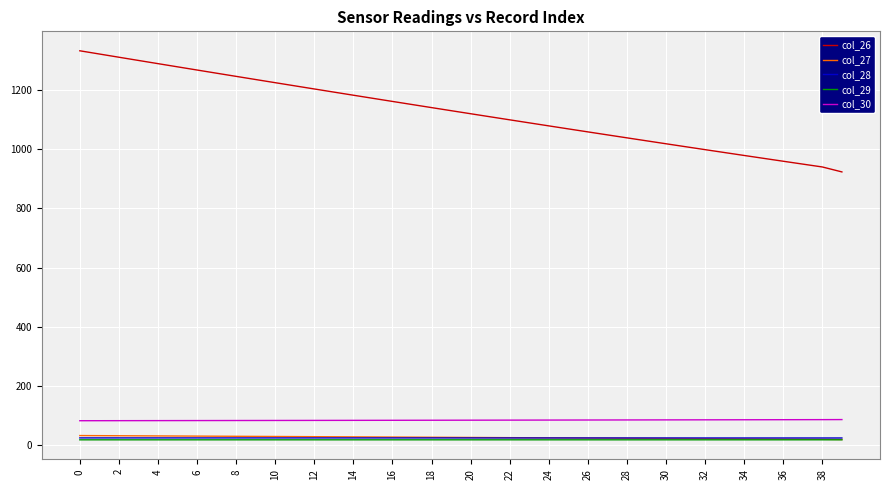

What is the lowest value of the col_28 series?

24.3